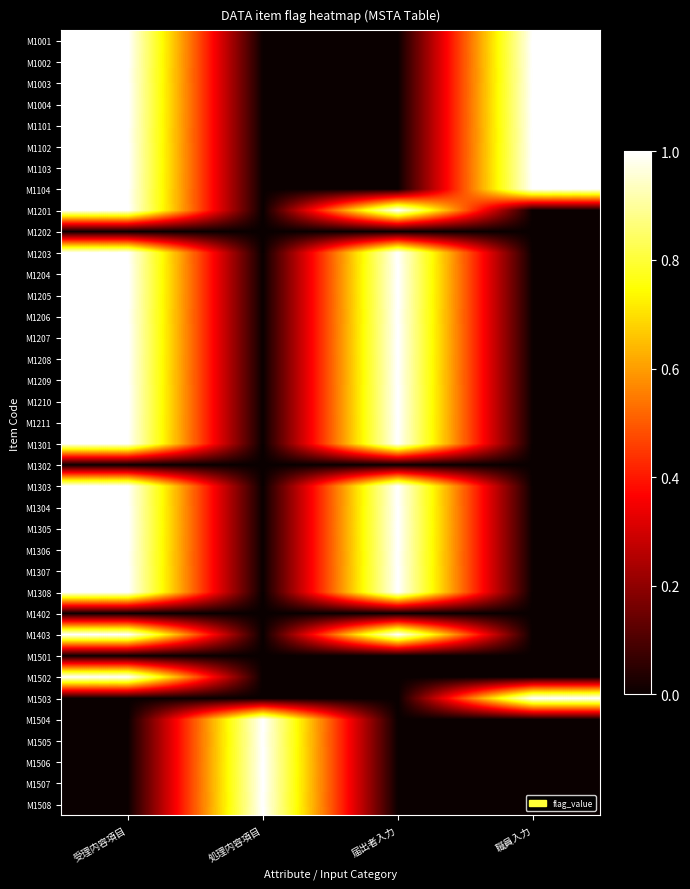

Reading left to right, list all the values displayed in this chart.

M1001: 受理内容項目=1	処理内容項目=0	届出者入力=0	職員入力=1
M1002: 受理内容項目=1	処理内容項目=0	届出者入力=0	職員入力=1
M1003: 受理内容項目=1	処理内容項目=0	届出者入力=0	職員入力=1
M1004: 受理内容項目=1	処理内容項目=0	届出者入力=0	職員入力=1
M1101: 受理内容項目=1	処理内容項目=0	届出者入力=0	職員入力=1
M1102: 受理内容項目=1	処理内容項目=0	届出者入力=0	職員入力=1
M1103: 受理内容項目=1	処理内容項目=0	届出者入力=0	職員入力=1
M1104: 受理内容項目=1	処理内容項目=0	届出者入力=0	職員入力=1
M1201: 受理内容項目=1	処理内容項目=0	届出者入力=1	職員入力=0
M1202: 受理内容項目=0	処理内容項目=0	届出者入力=0	職員入力=0
M1203: 受理内容項目=1	処理内容項目=0	届出者入力=1	職員入力=0
M1204: 受理内容項目=1	処理内容項目=0	届出者入力=1	職員入力=0
M1205: 受理内容項目=1	処理内容項目=0	届出者入力=1	職員入力=0
M1206: 受理内容項目=1	処理内容項目=0	届出者入力=1	職員入力=0
M1207: 受理内容項目=1	処理内容項目=0	届出者入力=1	職員入力=0
M1208: 受理内容項目=1	処理内容項目=0	届出者入力=1	職員入力=0
M1209: 受理内容項目=1	処理内容項目=0	届出者入力=1	職員入力=0
M1210: 受理内容項目=1	処理内容項目=0	届出者入力=1	職員入力=0
M1211: 受理内容項目=1	処理内容項目=0	届出者入力=1	職員入力=0
M1301: 受理内容項目=1	処理内容項目=0	届出者入力=1	職員入力=0
M1302: 受理内容項目=0	処理内容項目=0	届出者入力=0	職員入力=0
M1303: 受理内容項目=1	処理内容項目=0	届出者入力=1	職員入力=0
M1304: 受理内容項目=1	処理内容項目=0	届出者入力=1	職員入力=0
M1305: 受理内容項目=1	処理内容項目=0	届出者入力=1	職員入力=0
M1306: 受理内容項目=1	処理内容項目=0	届出者入力=1	職員入力=0
M1307: 受理内容項目=1	処理内容項目=0	届出者入力=1	職員入力=0
M1308: 受理内容項目=1	処理内容項目=0	届出者入力=1	職員入力=0
M1402: 受理内容項目=0	処理内容項目=0	届出者入力=0	職員入力=0
M1403: 受理内容項目=1	処理内容項目=0	届出者入力=1	職員入力=0
M1501: 受理内容項目=0	処理内容項目=0	届出者入力=0	職員入力=0
M1502: 受理内容項目=1	処理内容項目=0	届出者入力=0	職員入力=0
M1503: 受理内容項目=0	処理内容項目=0	届出者入力=0	職員入力=1
M1504: 受理内容項目=0	処理内容項目=1	届出者入力=0	職員入力=0
M1505: 受理内容項目=0	処理内容項目=1	届出者入力=0	職員入力=0
M1506: 受理内容項目=0	処理内容項目=1	届出者入力=0	職員入力=0
M1507: 受理内容項目=0	処理内容項目=1	届出者入力=0	職員入力=0
M1508: 受理内容項目=0	処理内容項目=1	届出者入力=0	職員入力=0